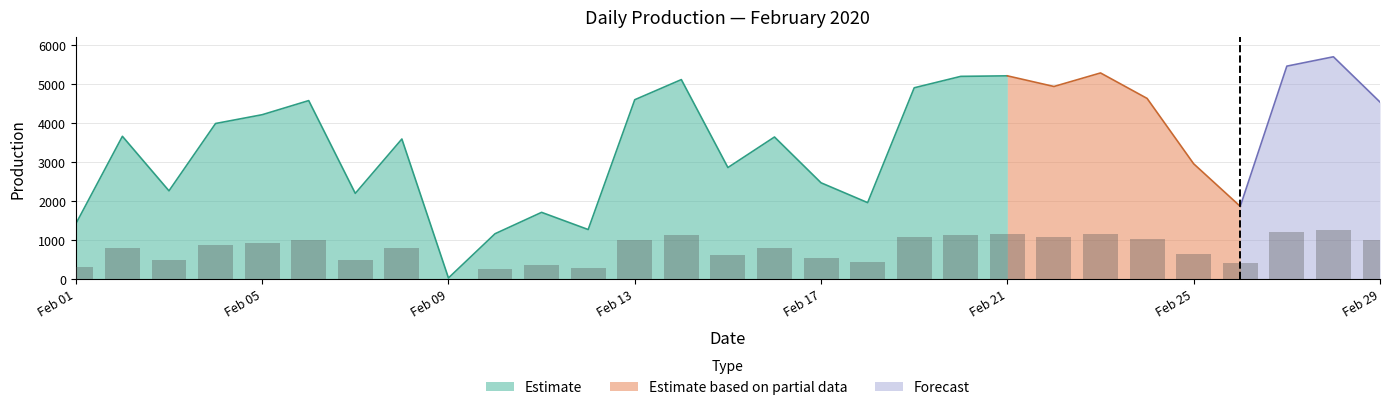

At which category does the chart reach its peak across all series?

2020-02-28